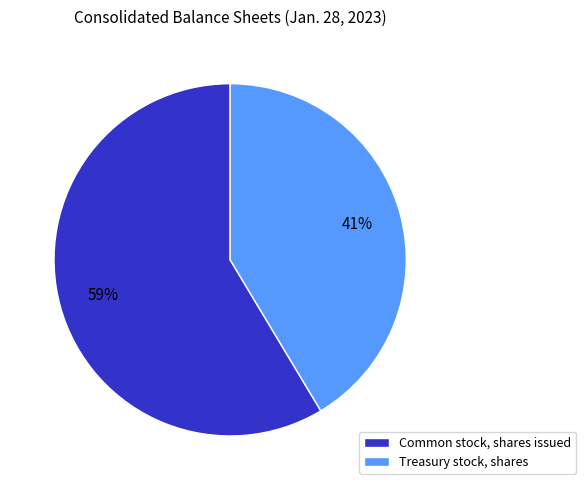

To the nearest percent, what portion does Treasury stock, shares represent?

41%